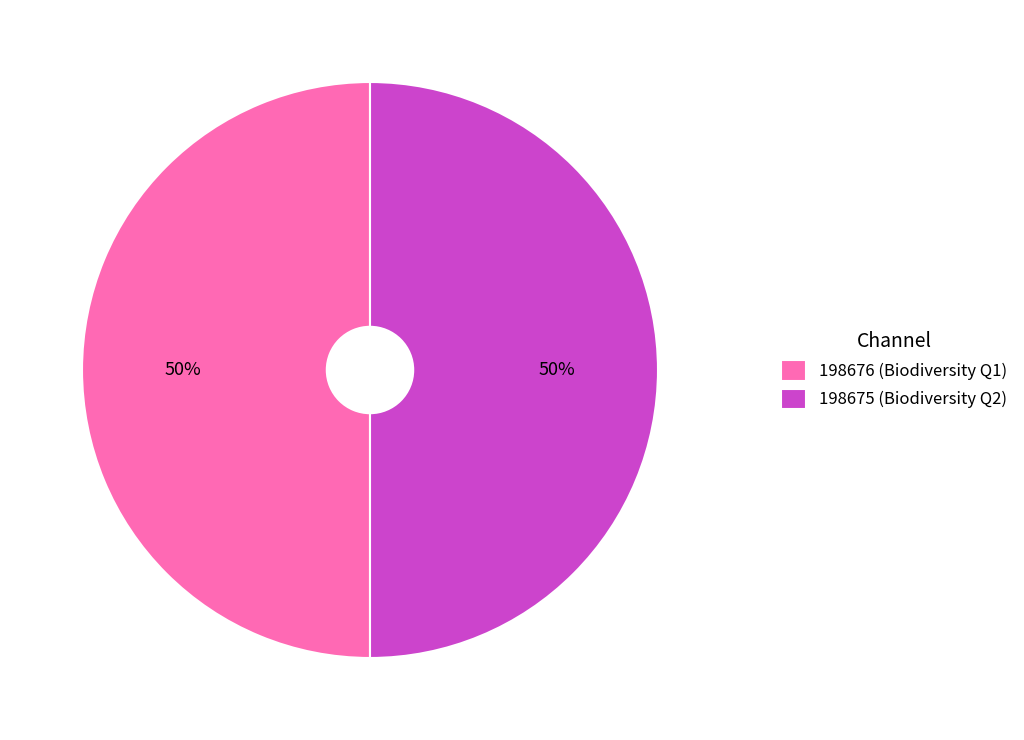

To the nearest percent, what percentage of the pie is 198676?

50%